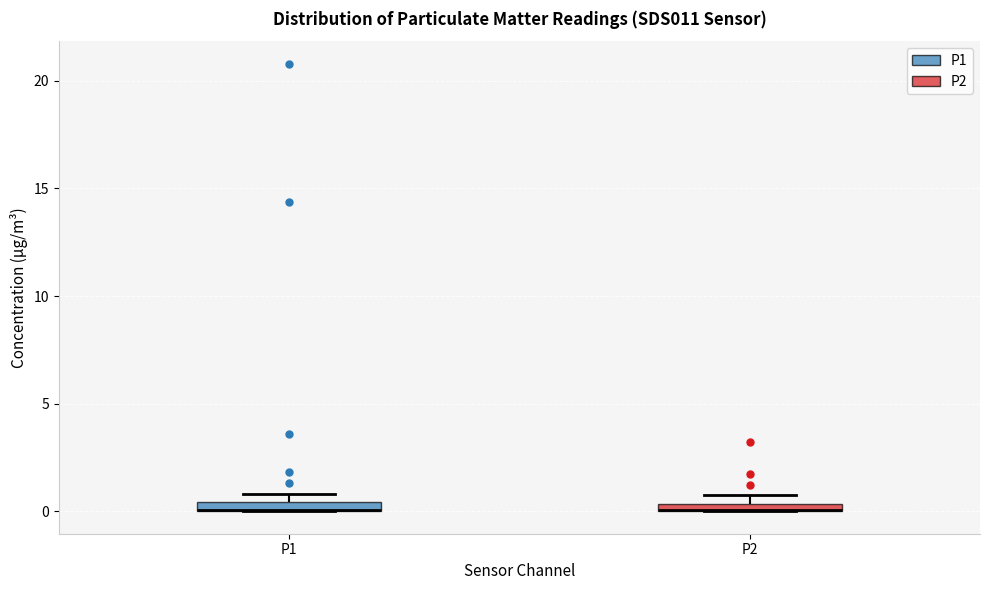

Where is the upper edge of the box for P2 on the y-axis? The values are not printed on the chart, so give them approximately, as read against the axis.

0.5